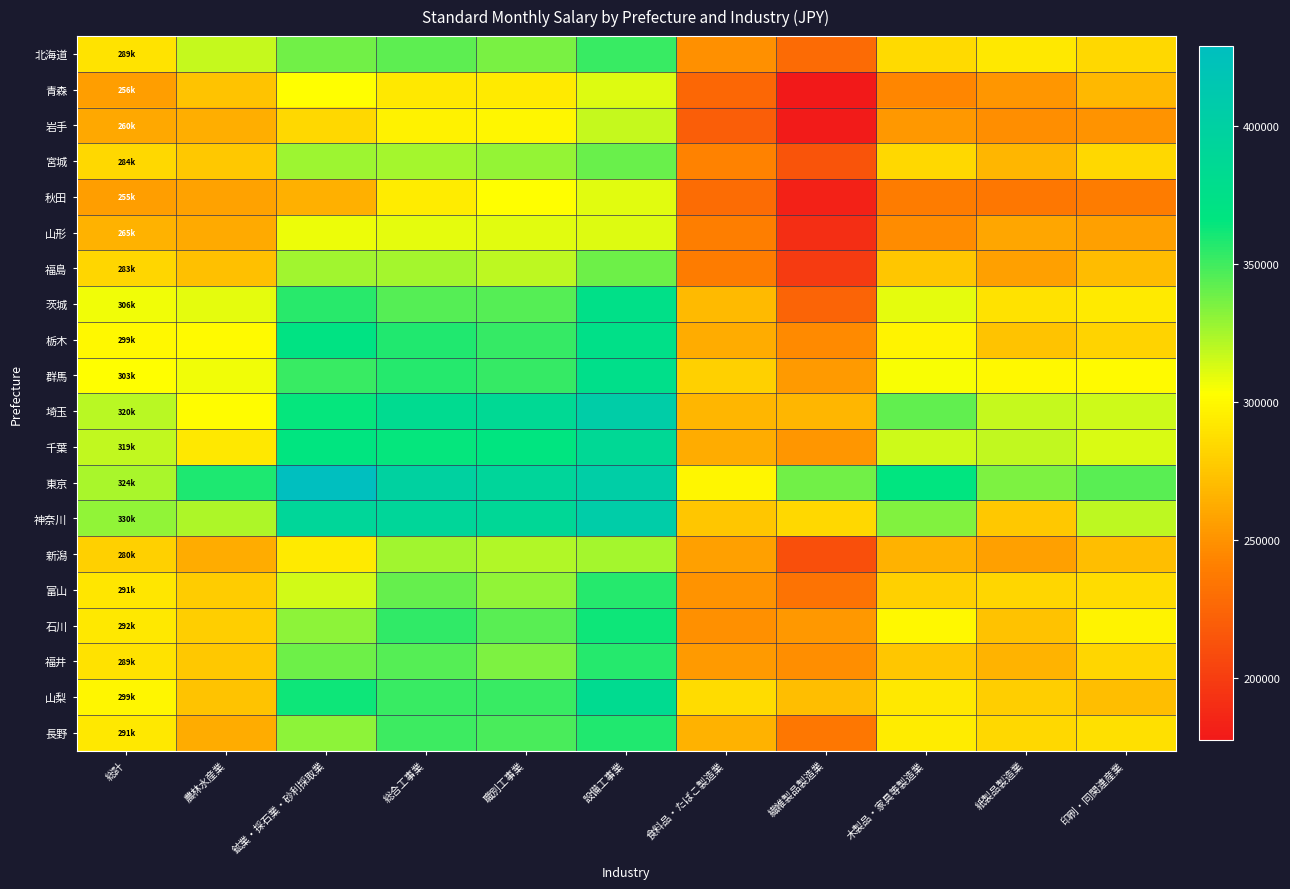

How many categories are shown in the chart?

11